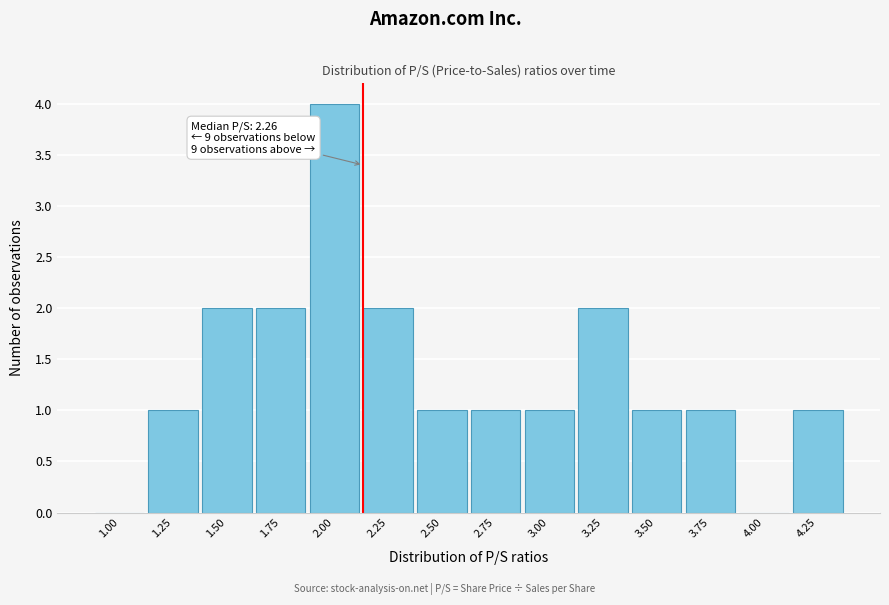

Reading left to right, transcribe all the data shown in this chart.

1.00=0	1.25=1	1.50=2	1.75=2	2.00=4	2.25=2	2.50=1	2.75=1	3.00=1	3.25=2	3.50=1	3.75=1	4.00=0	4.25=1